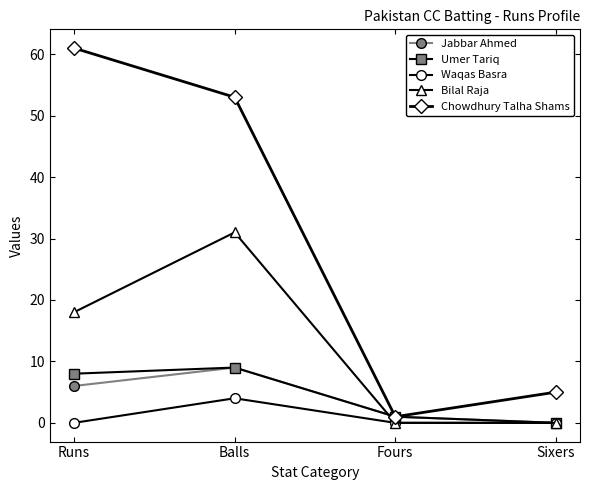

What is the difference between the highest and lowest values at Sixers?

5